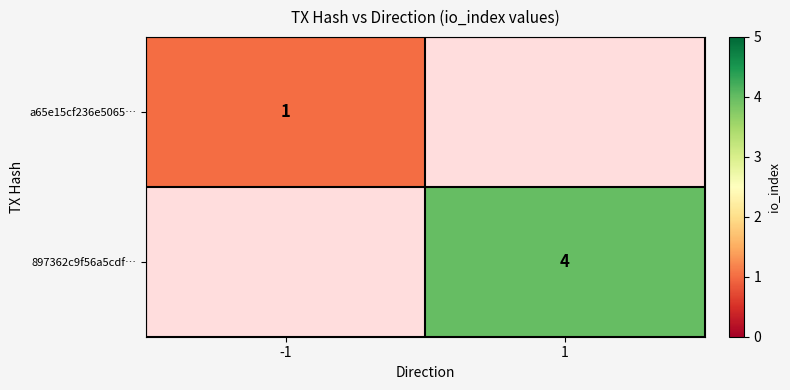

True or false: a65e15cf236e5065… has a value of 0.5 at -1.

False